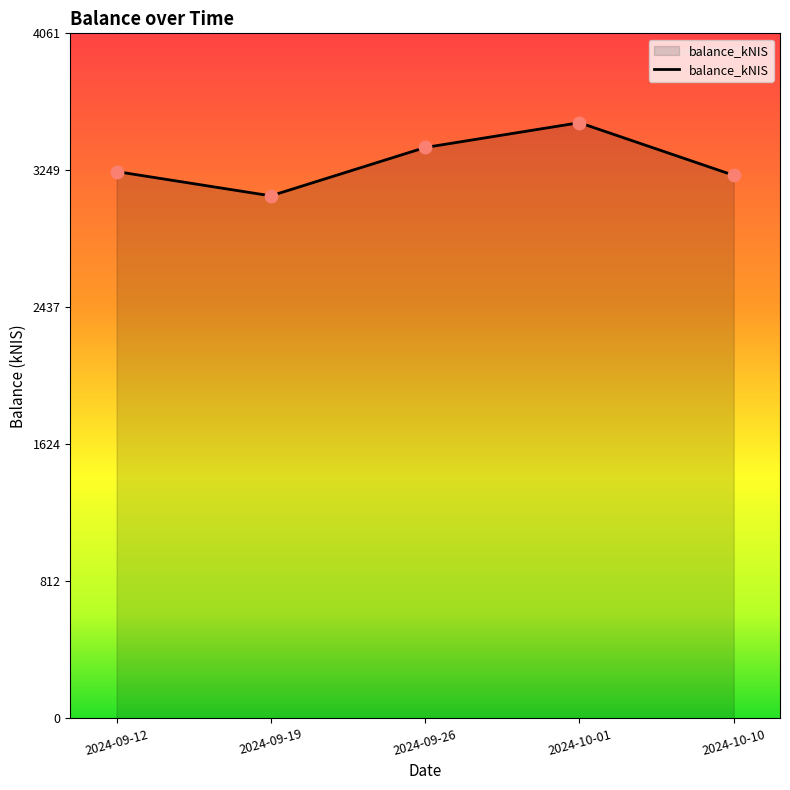

What is the change in value from 2024-09-26 to 2024-10-10?

-164.9